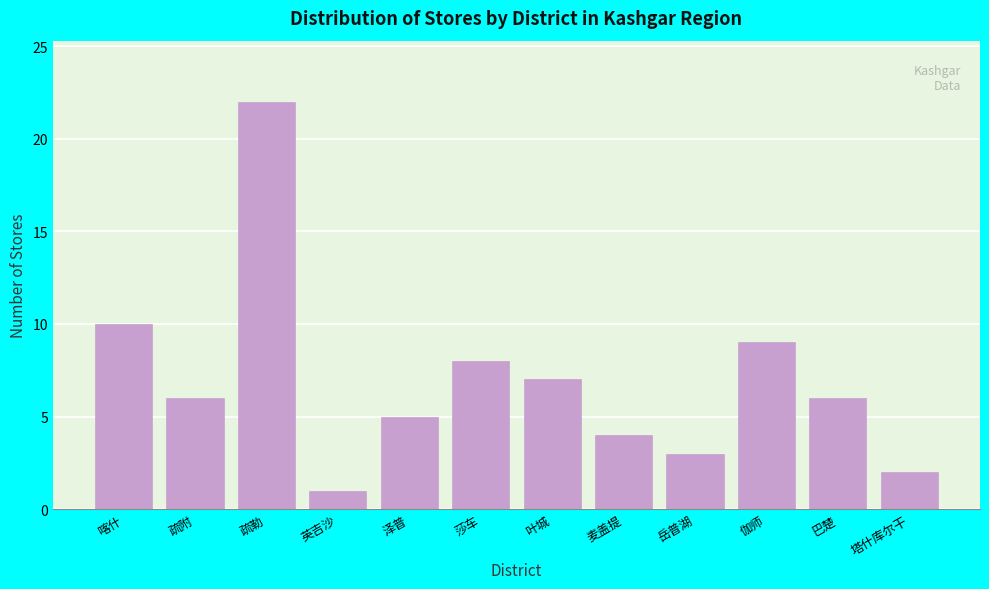

Reading left to right, extract all data points from this chart.

喀什=10	疏附=6	疏勒=22	英吉沙=1	泽普=5	莎车=8	叶城=7	麦盖提=4	岳普湖=3	伽师=9	巴楚=6	塔什库尔干=2